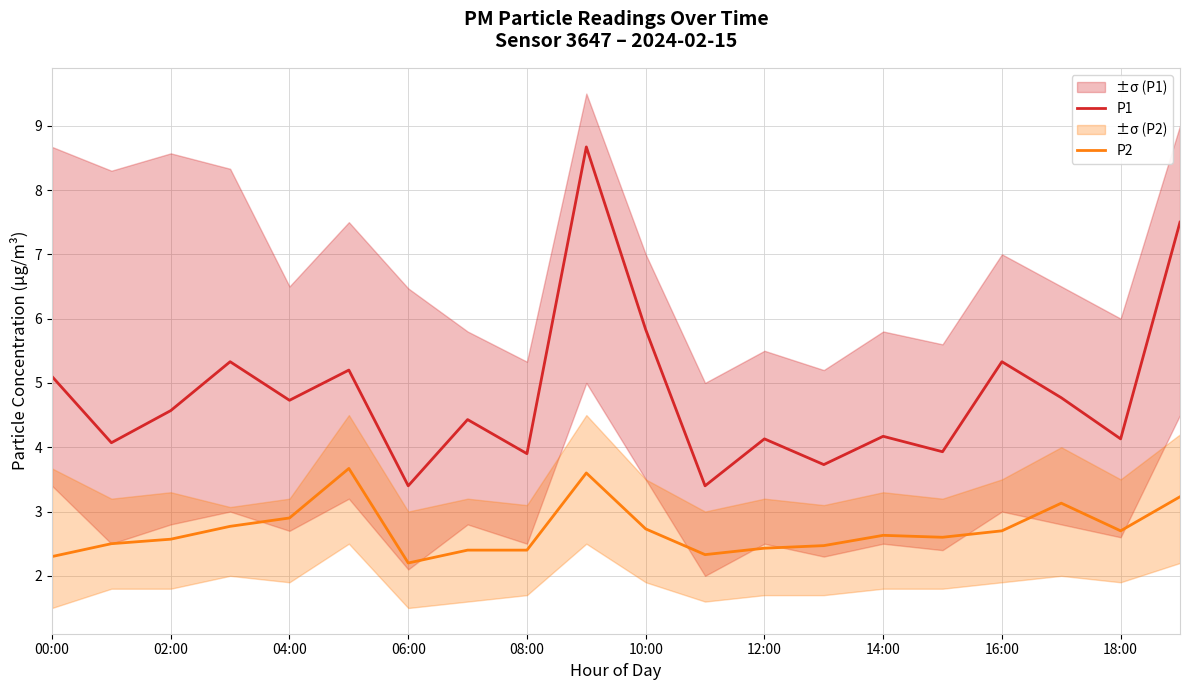

What is the highest value of the P2 series?

3.7